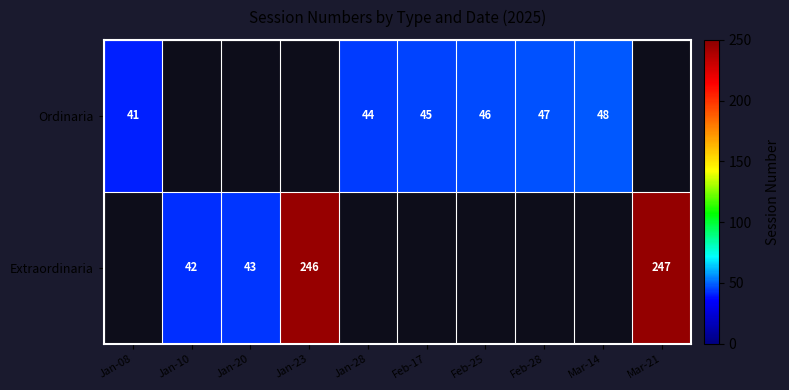

True or false: Extraordinaria has a value of 117 at Mar-21.

False